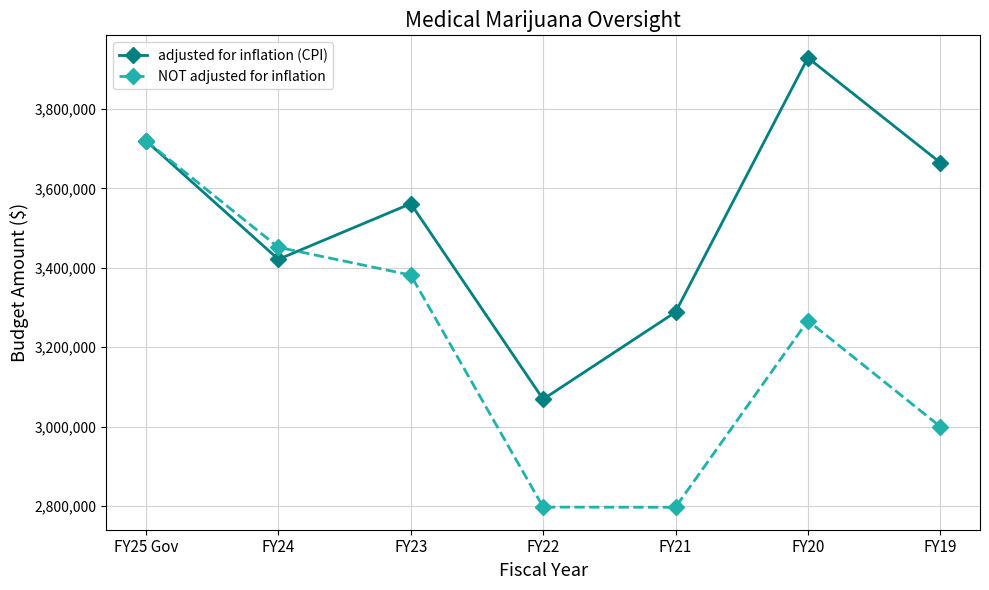

Which series has the widest spread of values?

NOT adjusted for inflation